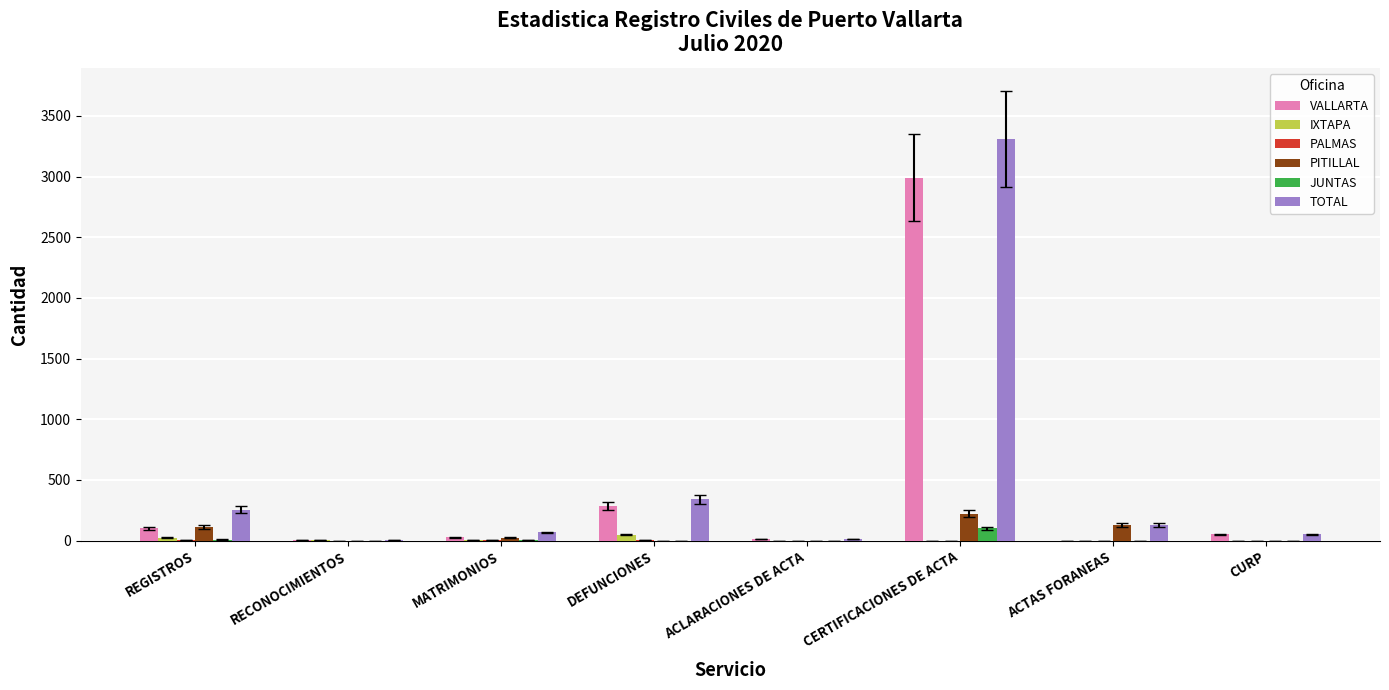

At which category is the sum across all series the highest?

CERTIFICACIONES DE ACTA